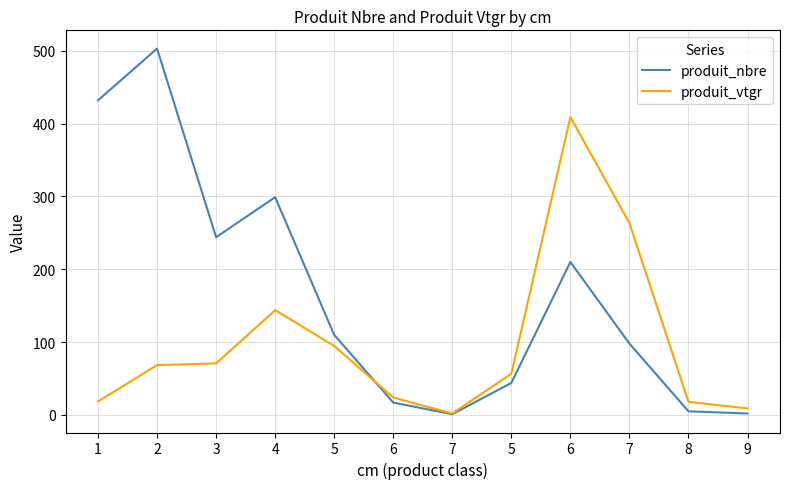

Between 9 and 8, which is larger?

8